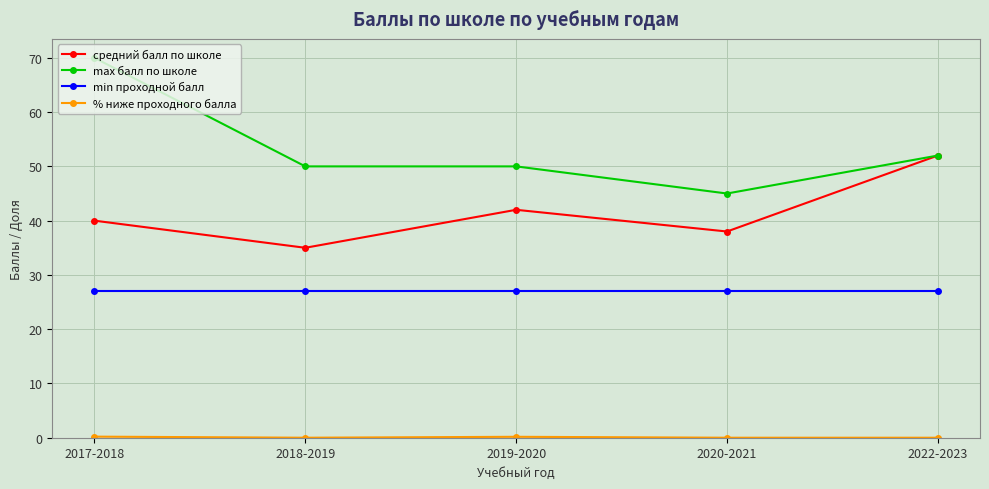

In средний балл по школе, how many points are lower than both neighbors (excluding endpoints)?

2